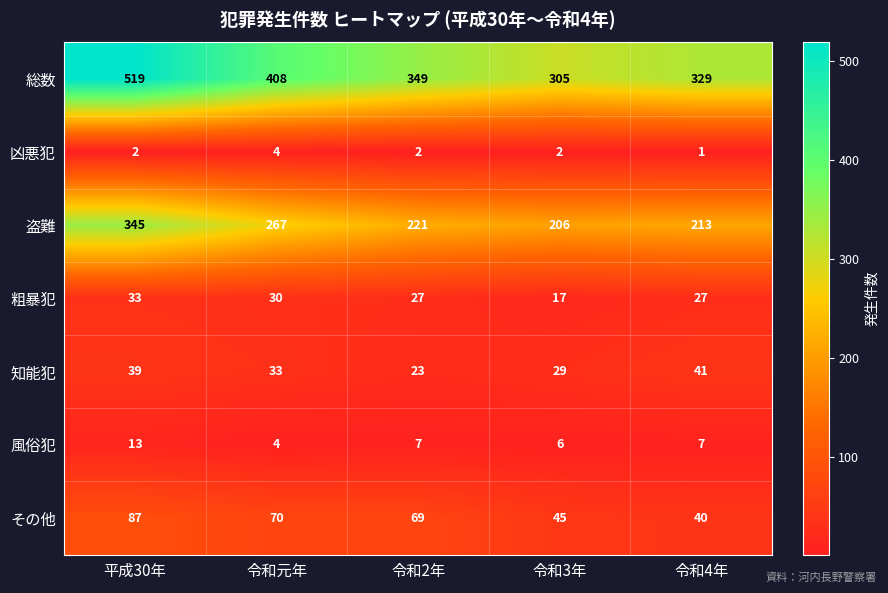

Count the number of categories in the chart.

5